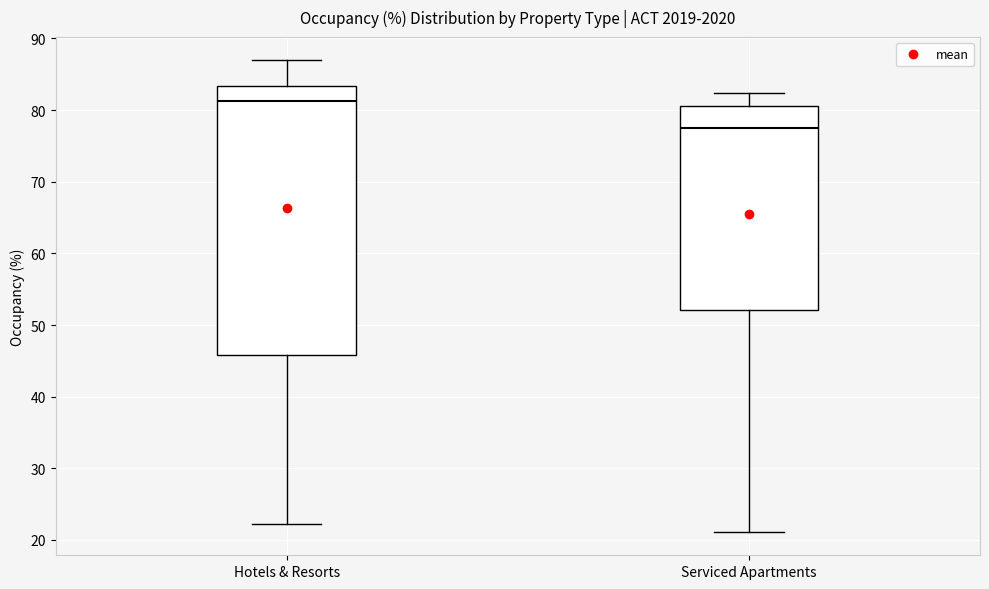

Reading left to right, read every box against the y-axis: the position of its median line, the range the box covers, and the ends of its whiskers. The values are not printed on the chart, so give them approximately, as read against the axis.

Hotels & Resorts: median 81, box 46 to 83, whiskers 22 to 87
Serviced Apartments: median 78, box 52 to 81, whiskers 21 to 82